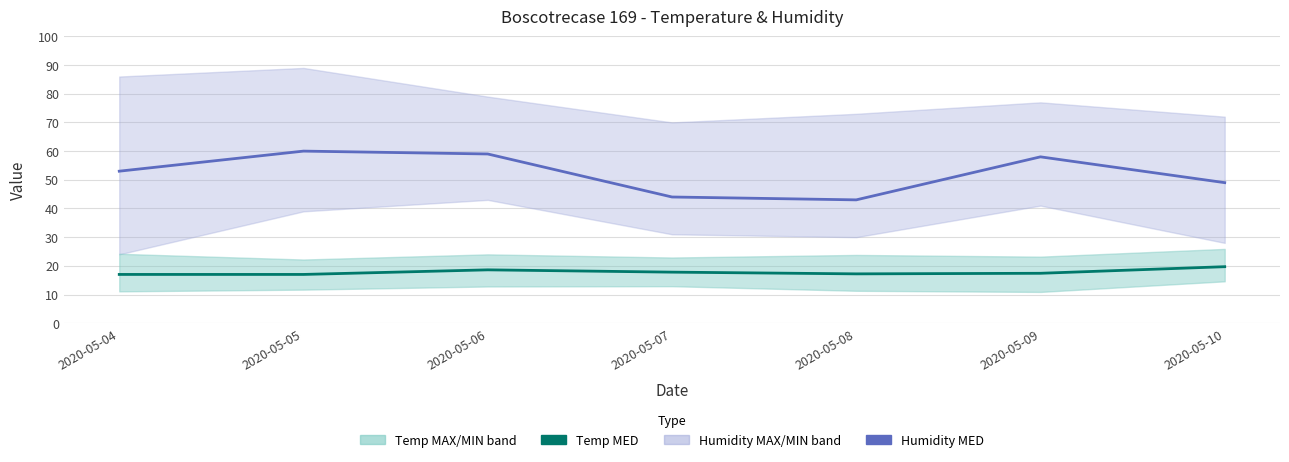

Rank the categories by Temp MED value from lowest to highest.

2020-05-04, 2020-05-05, 2020-05-08, 2020-05-09, 2020-05-07, 2020-05-06, 2020-05-10